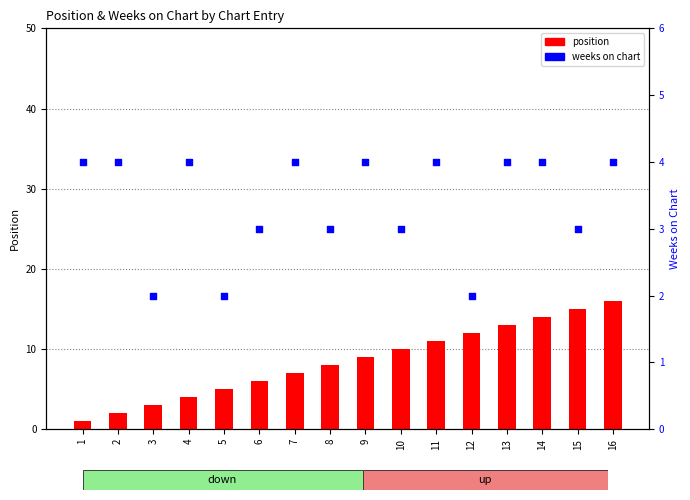

What are all the series names shown in the legend?

position, weeks on chart